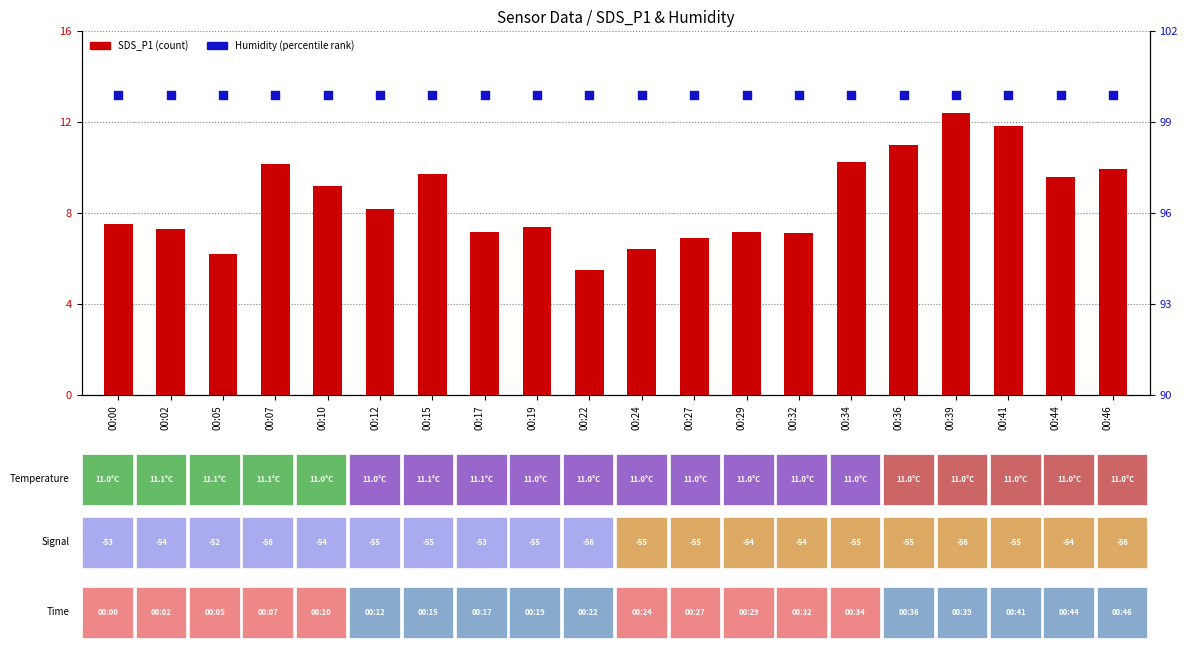

What is the total value across all series at 00:41?

111.7